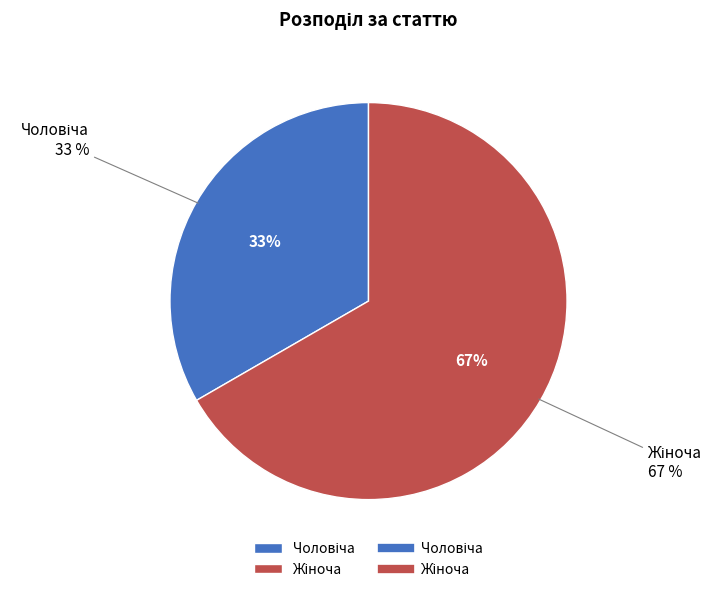

Count the number of slices in the pie.

2